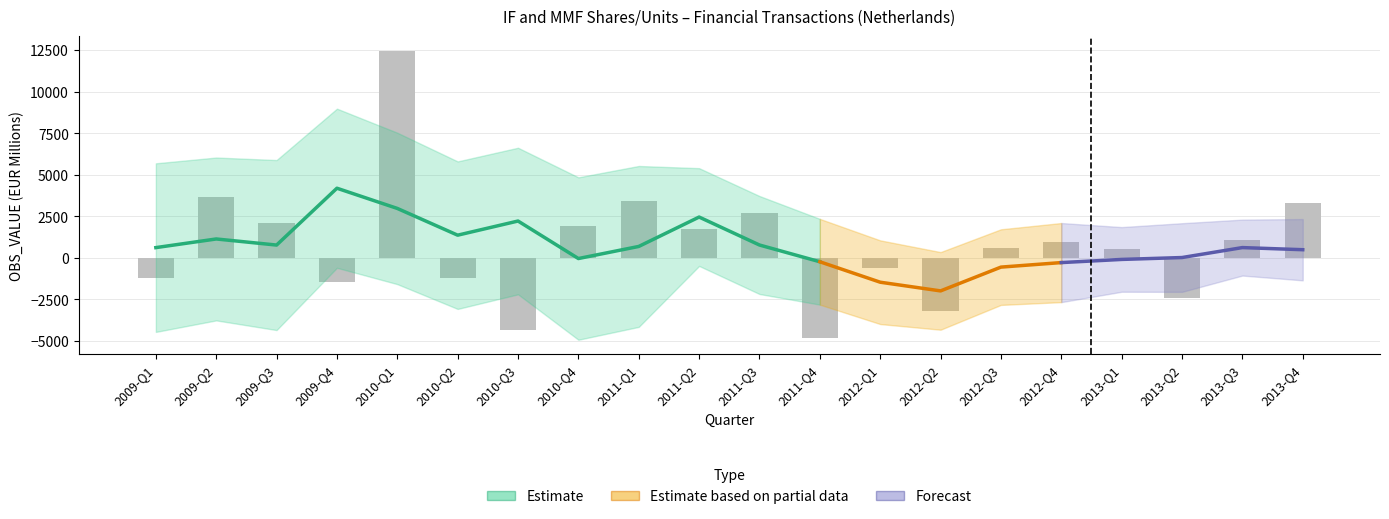

Between 2009-Q2 and 2009-Q3, which is larger?

2009-Q2